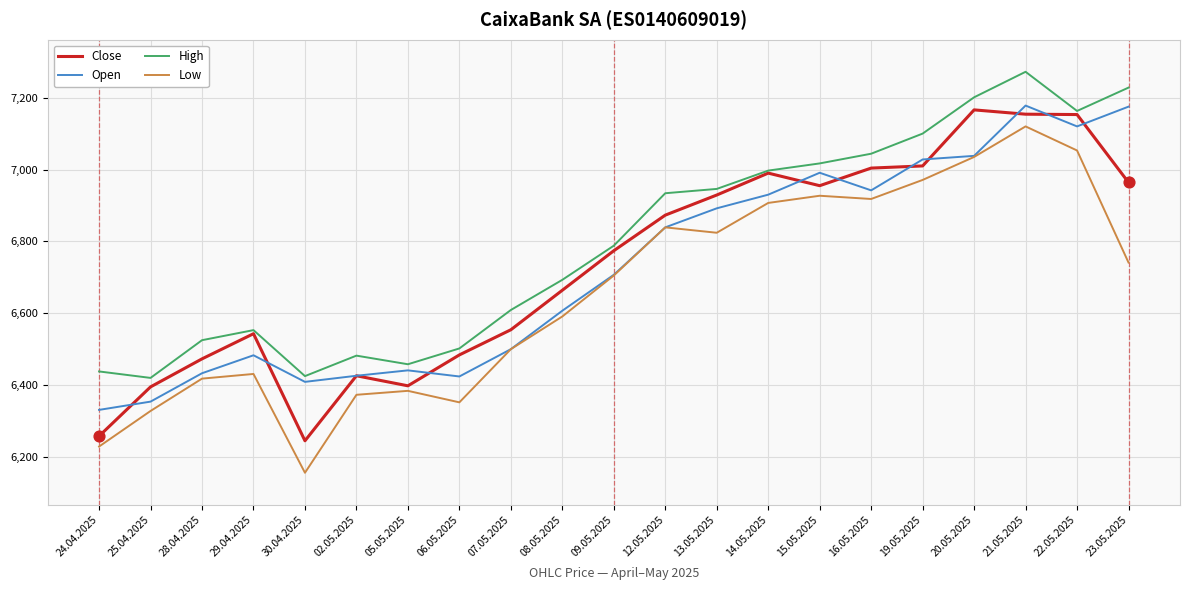

Is the value of Close at 13.05.2025 greater than the value of Open at 29.04.2025?

Yes